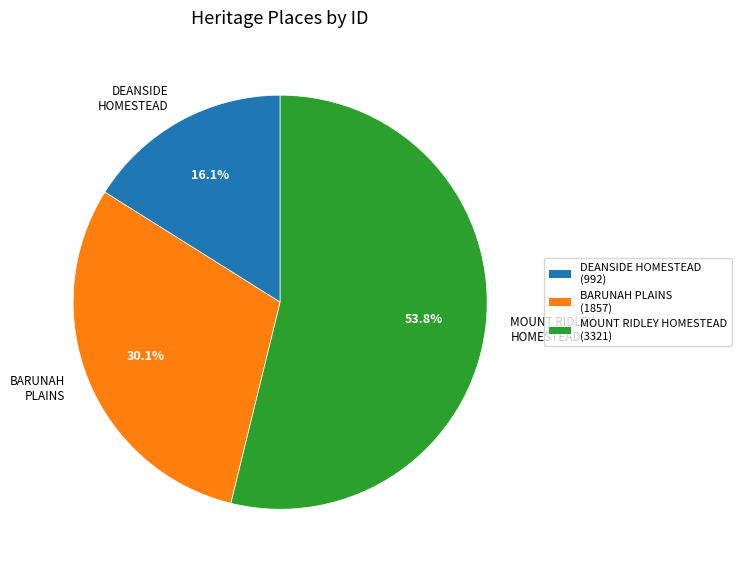

To the nearest percent, what is the difference between the largest and smallest slice percentages?

38%